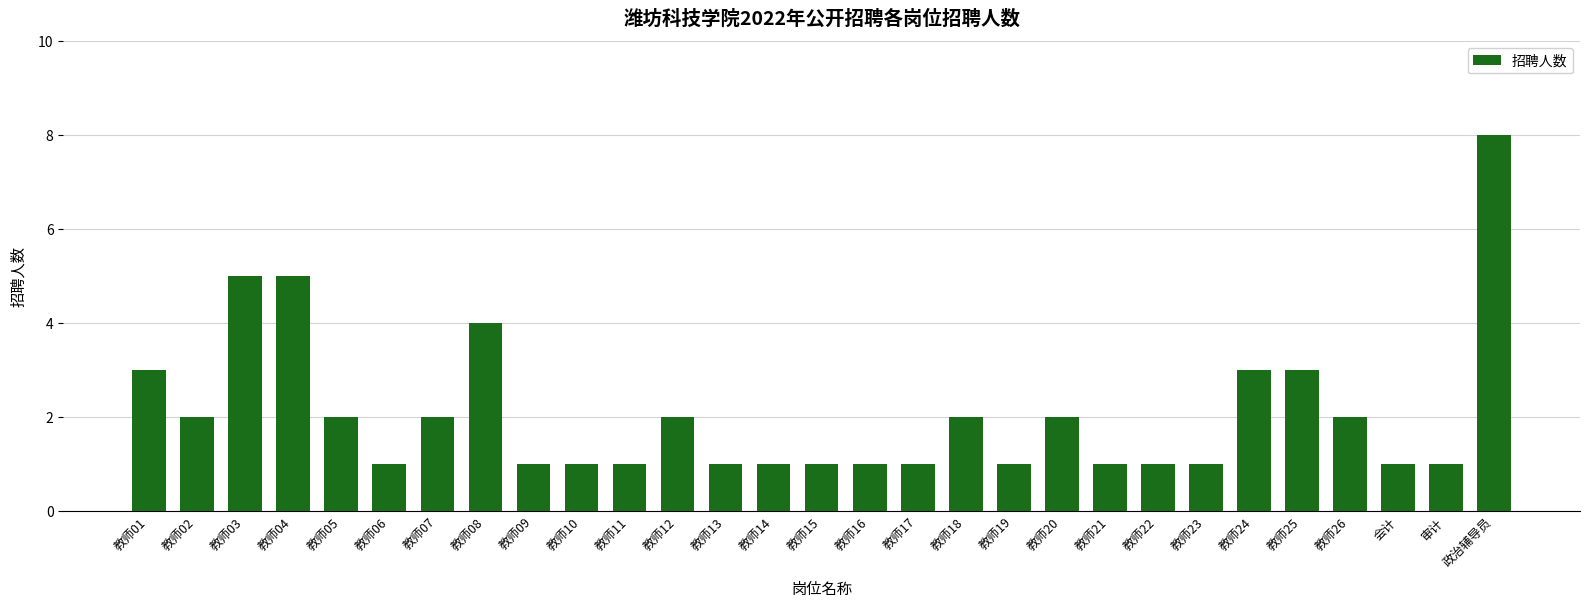

Is it true that the value at 教师04 is 9?

False